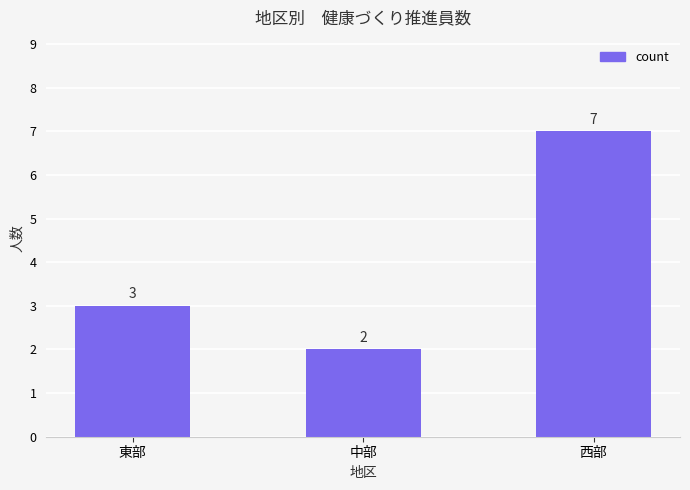

What is the sum of all values?

12